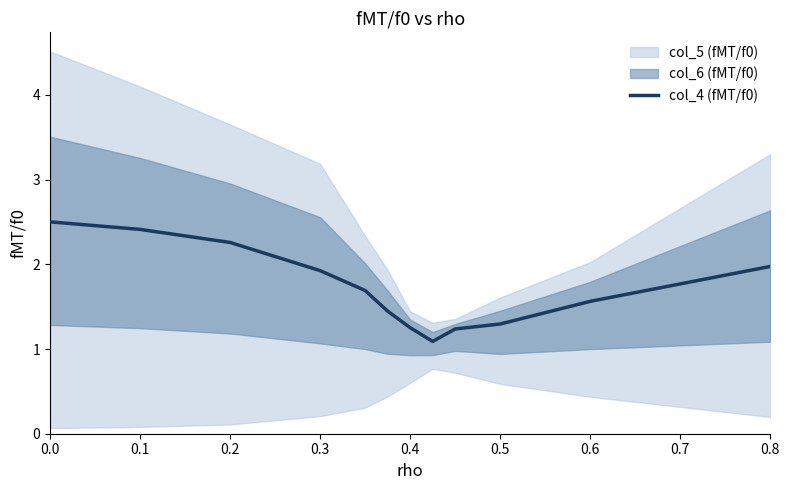

True or false: the data has more than 0 interior local peaks.

False